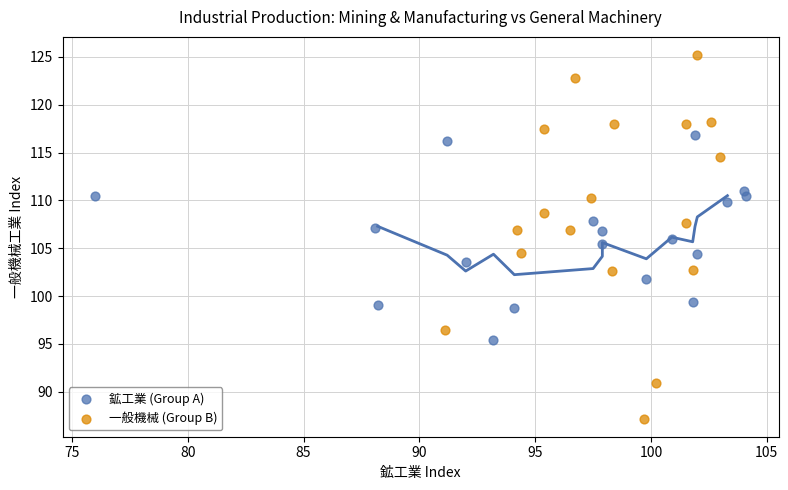

Which series has the largest Y range (max minus min)?

一般機械 (Group B)